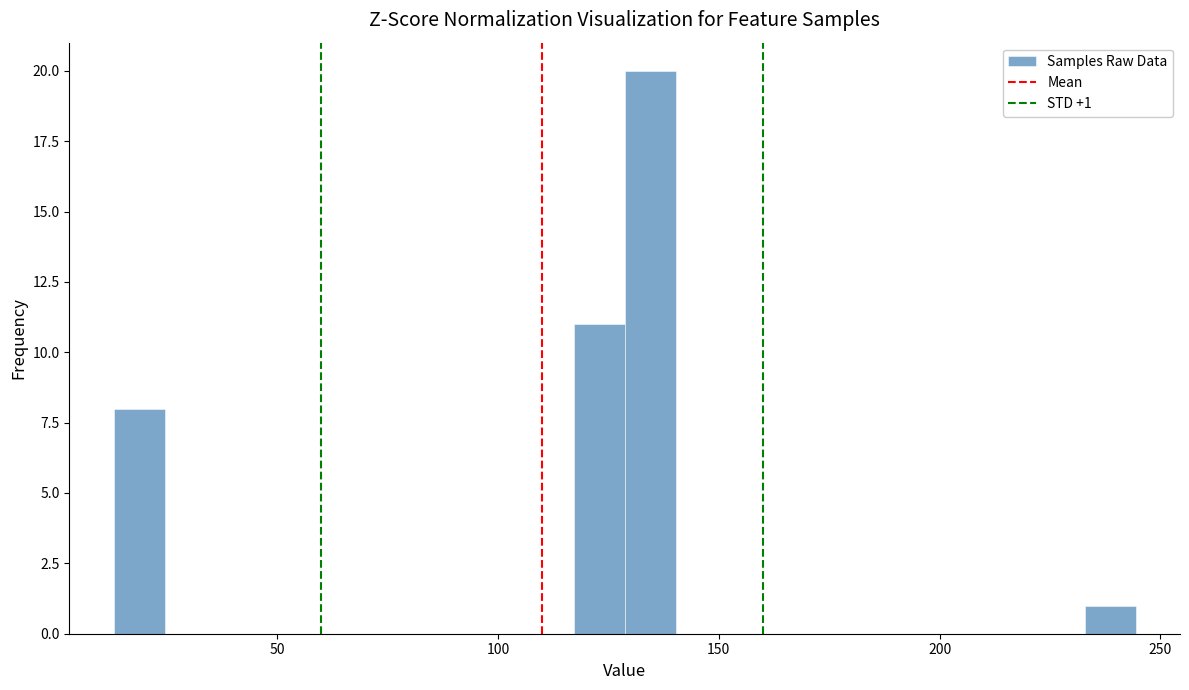

Around what value on the x-axis is the tallest bar? Give the approximate position of its centre, as read against the axis.

135